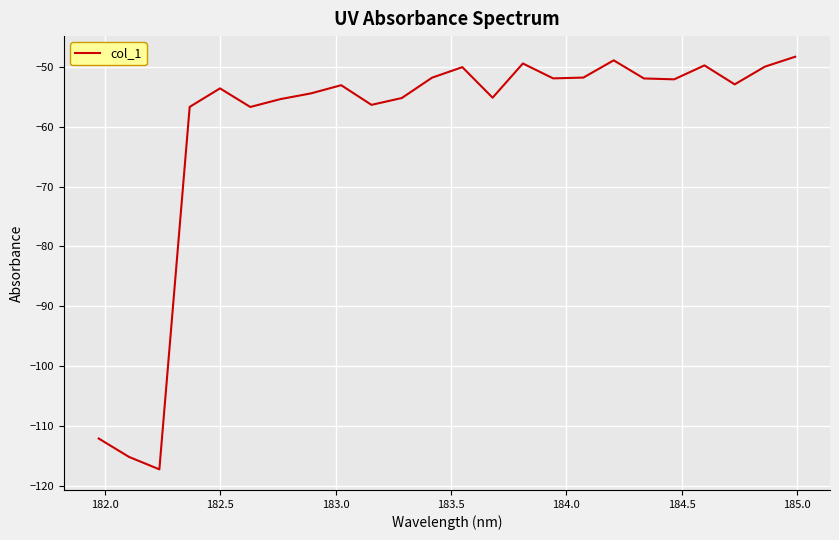

What is the minimum value shown in the chart?

-117.2